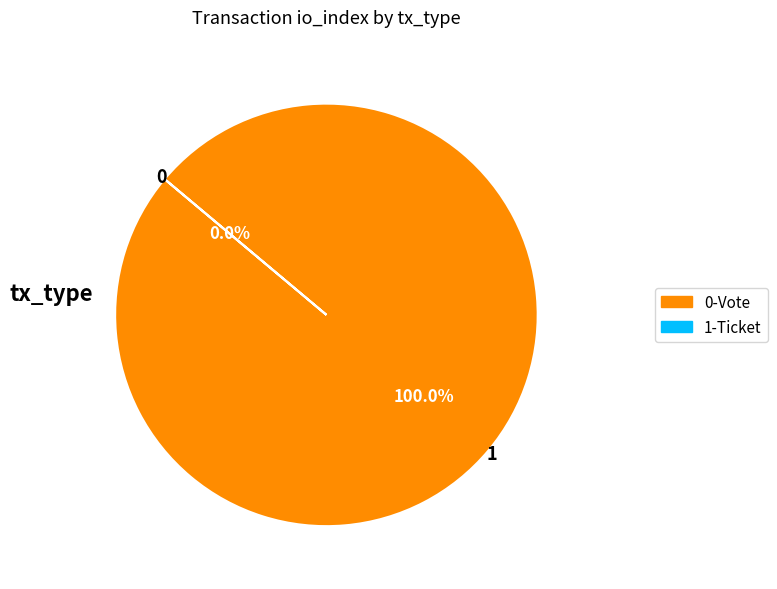

Is there a majority slice in this chart?

Yes